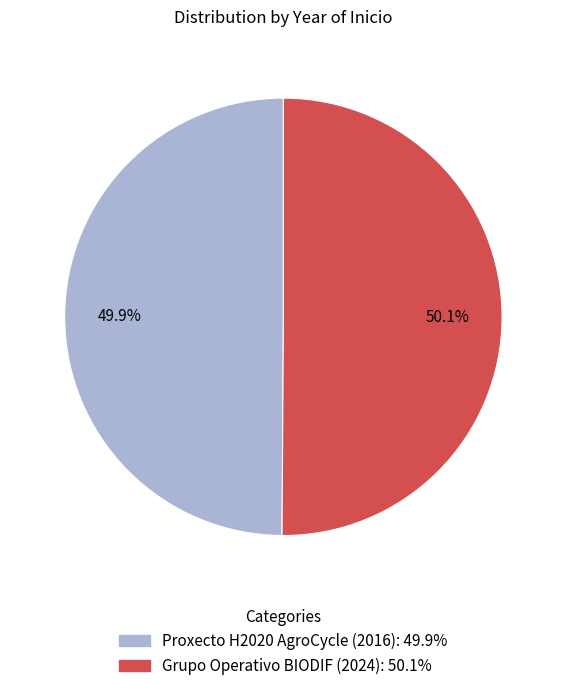

What portion of the pie excludes Grupo Operativo BIODIF (2024)?

49.9%